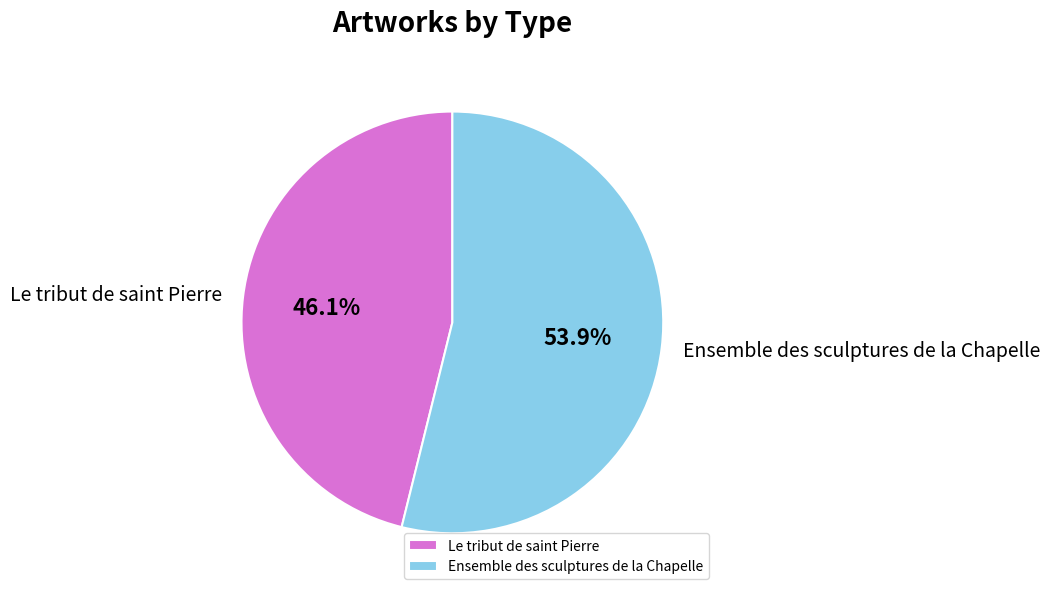

To the nearest percent, what is the difference between the Le tribut de saint Pierre and Ensemble des sculptures de la Chapelle slice percentages?

8%